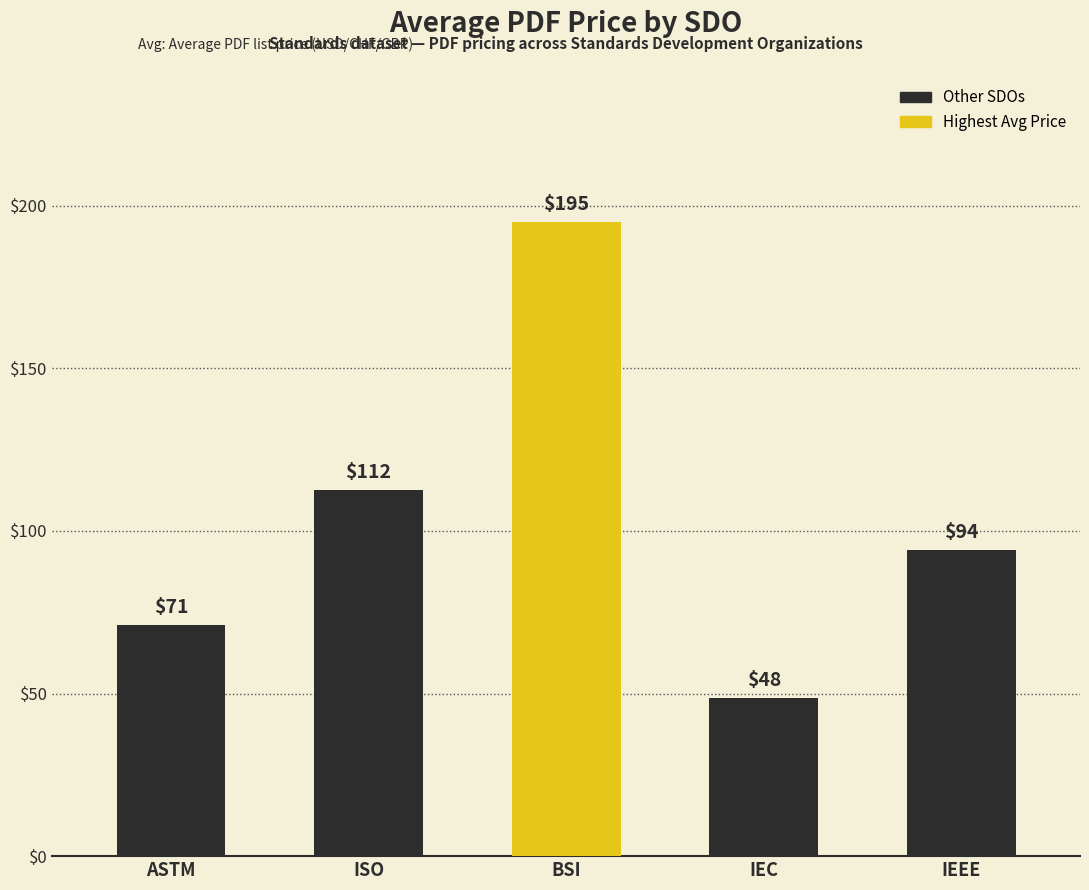

What is the change in value from ISO to IEC?

-64.0